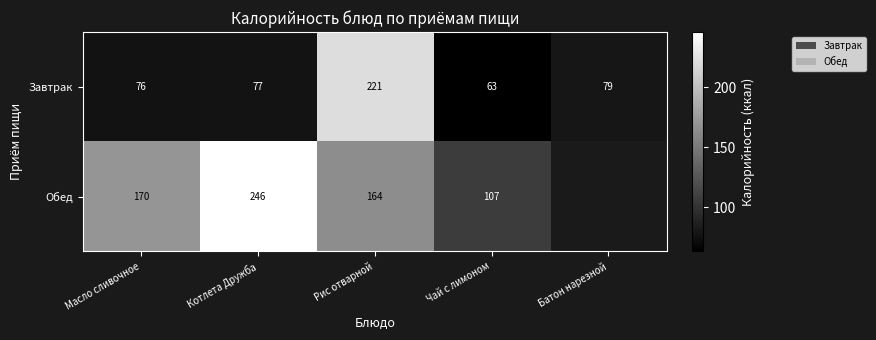

Which category has the highest value across all series?

Котлета Дружба